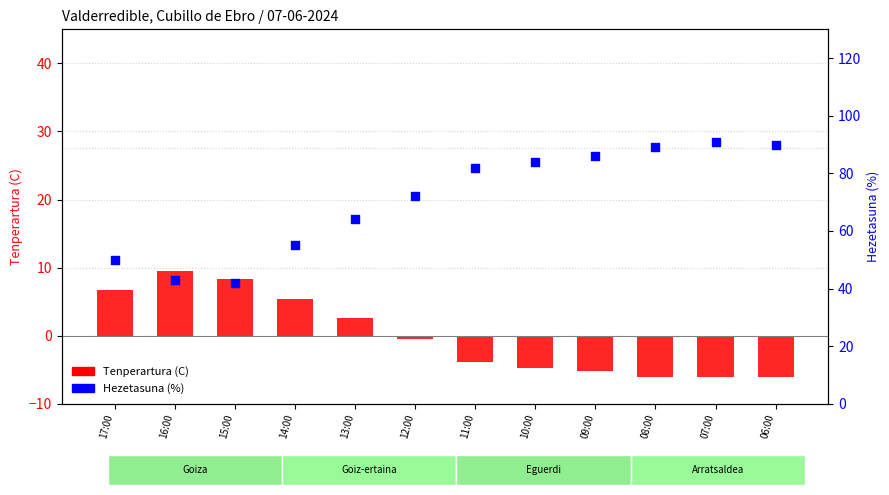

What are all the series names shown in the legend?

Tenperartura (C), Hezetasuna (%)